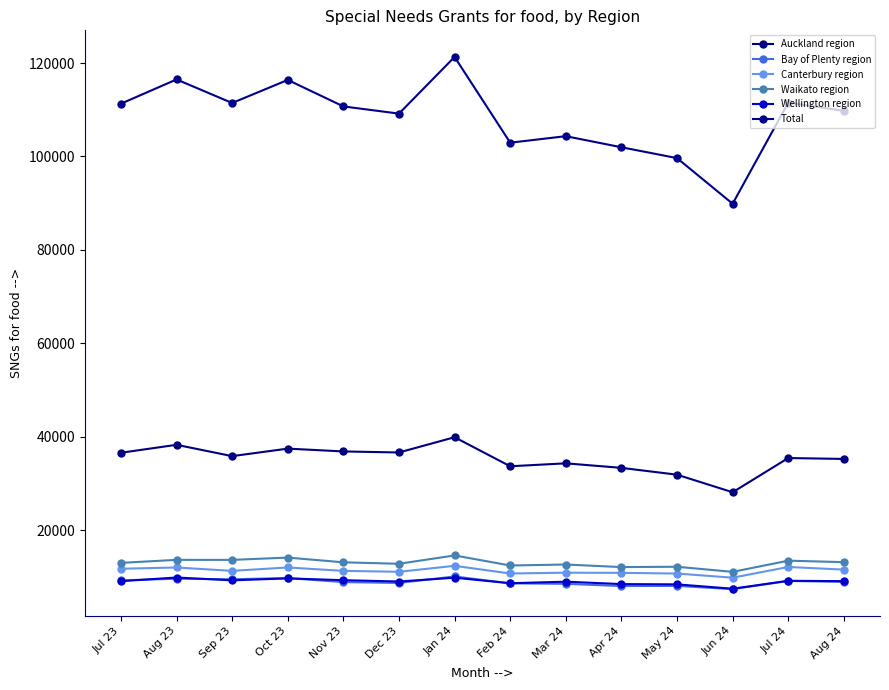

How many data points does each series have?

14